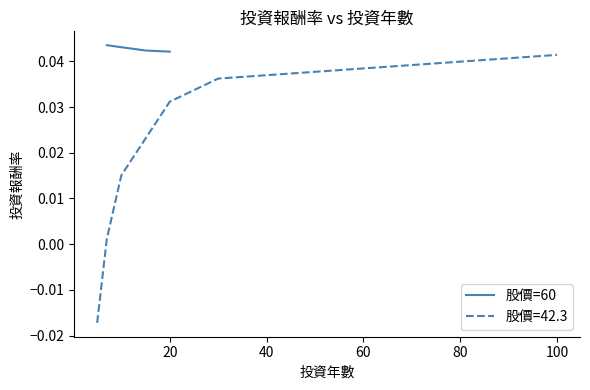

How many 股價=60 values are between 0 and 1?

3